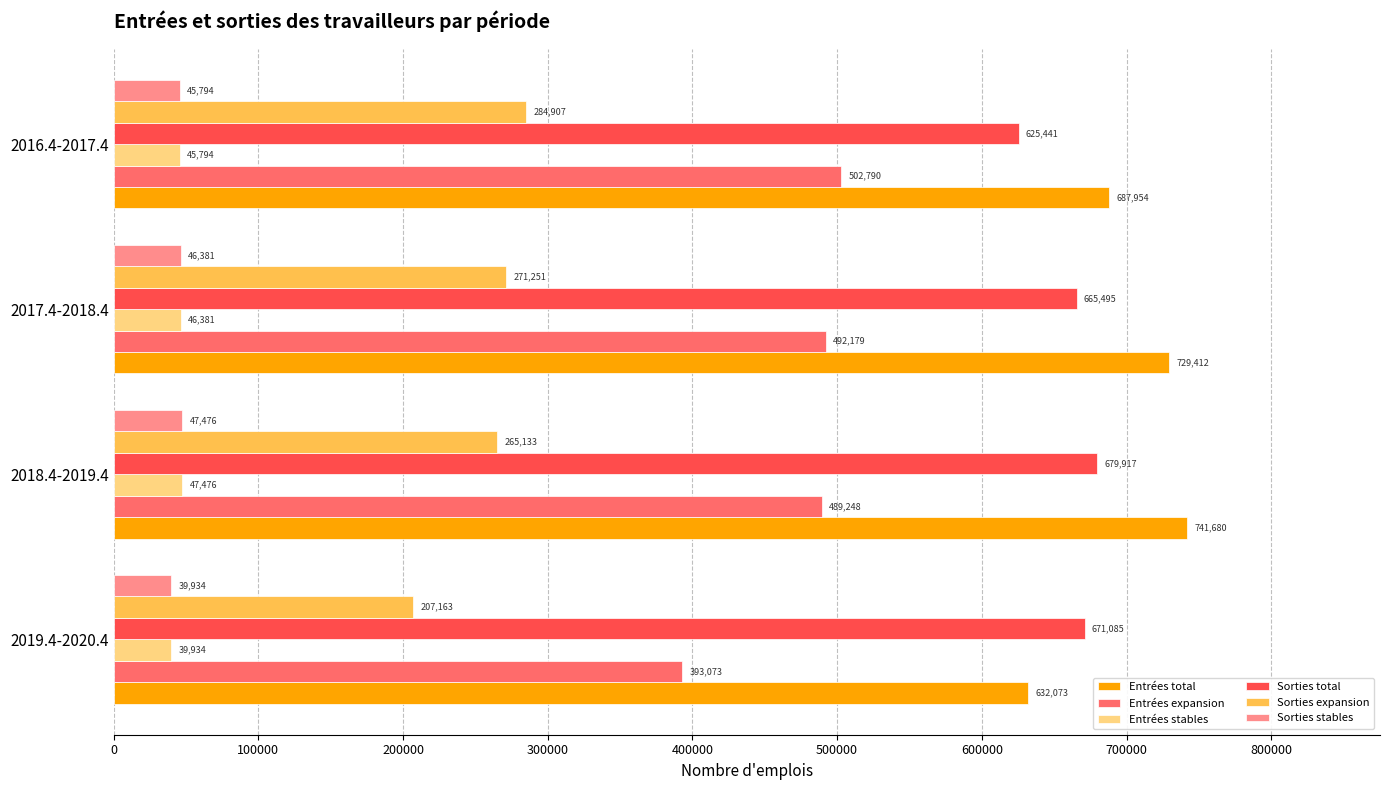

Which series changed the most between 2018.4-2019.4 and 2016.4-2017.4?

Sorties total